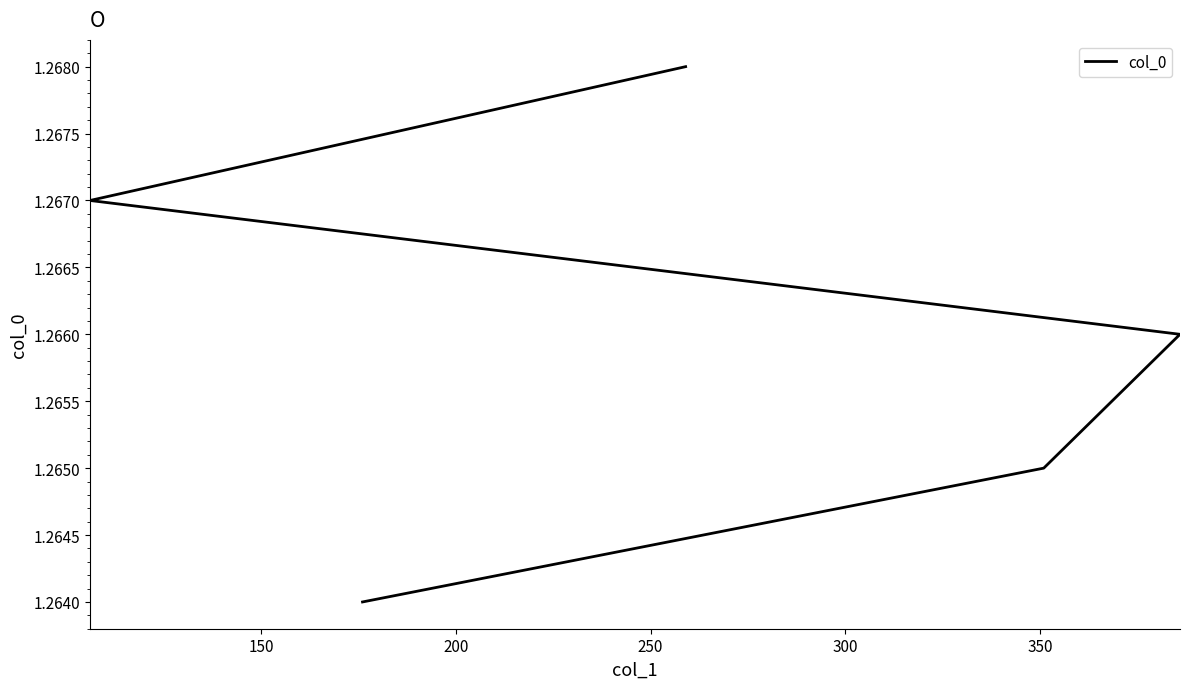

What is the value of the 2nd point from the left?

1.3